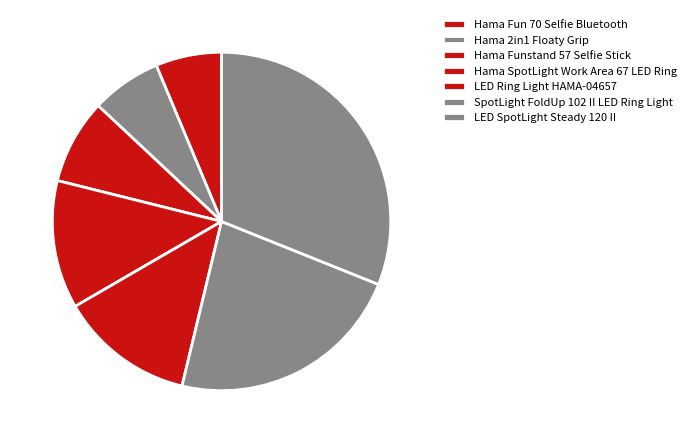

Is there any slice that represents more than half of the pie?

No